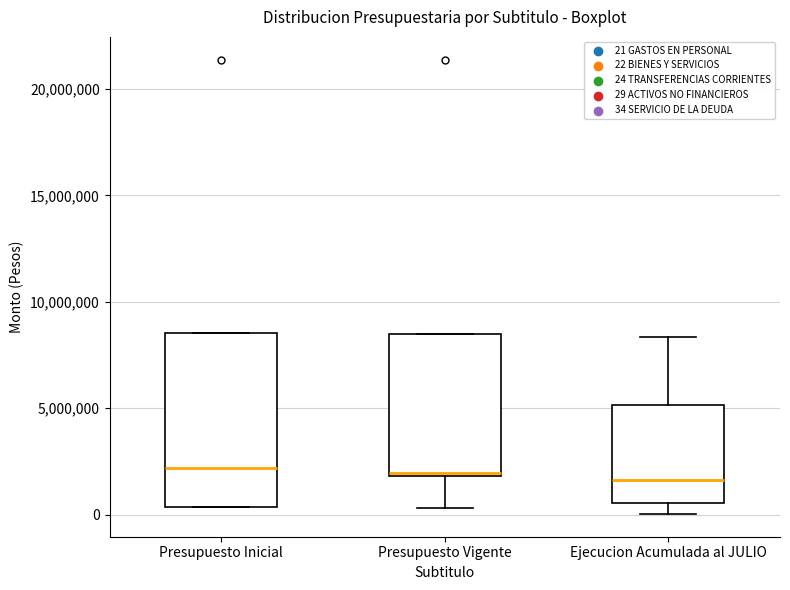

Reading left to right, transcribe this box plot: for each box, give where its median line is, the range the box spans, and where its two whiskers end, as read against the y-axis. The values are not printed on the chart, so give them approximately, as read against the axis.

Presupuesto Inicial: median 2000000, box 500000 to 8500000, whiskers 500000 to 8500000
Presupuesto Vigente: median 2000000, box 2000000 to 8500000, whiskers 500000 to 8500000
Ejecucion Acumulada al JULIO: median 1500000, box 500000 to 5000000, whiskers 0 to 8500000